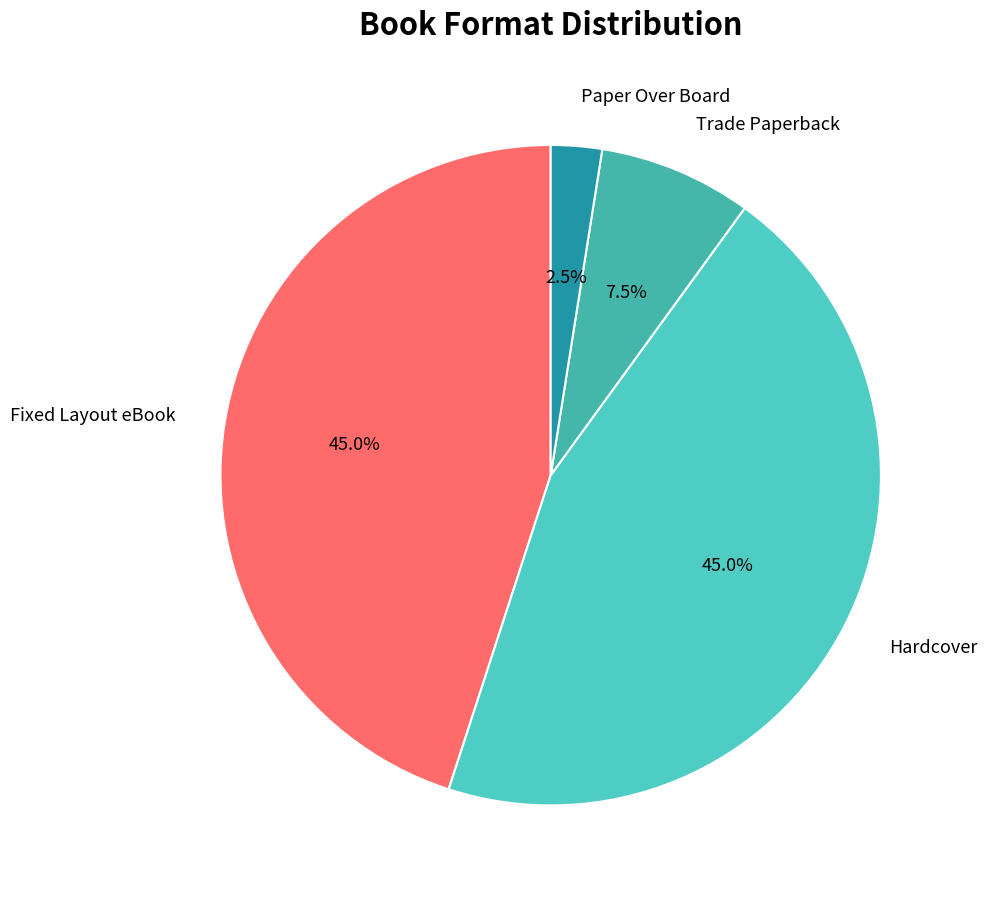

How many slices are in this pie chart?

4